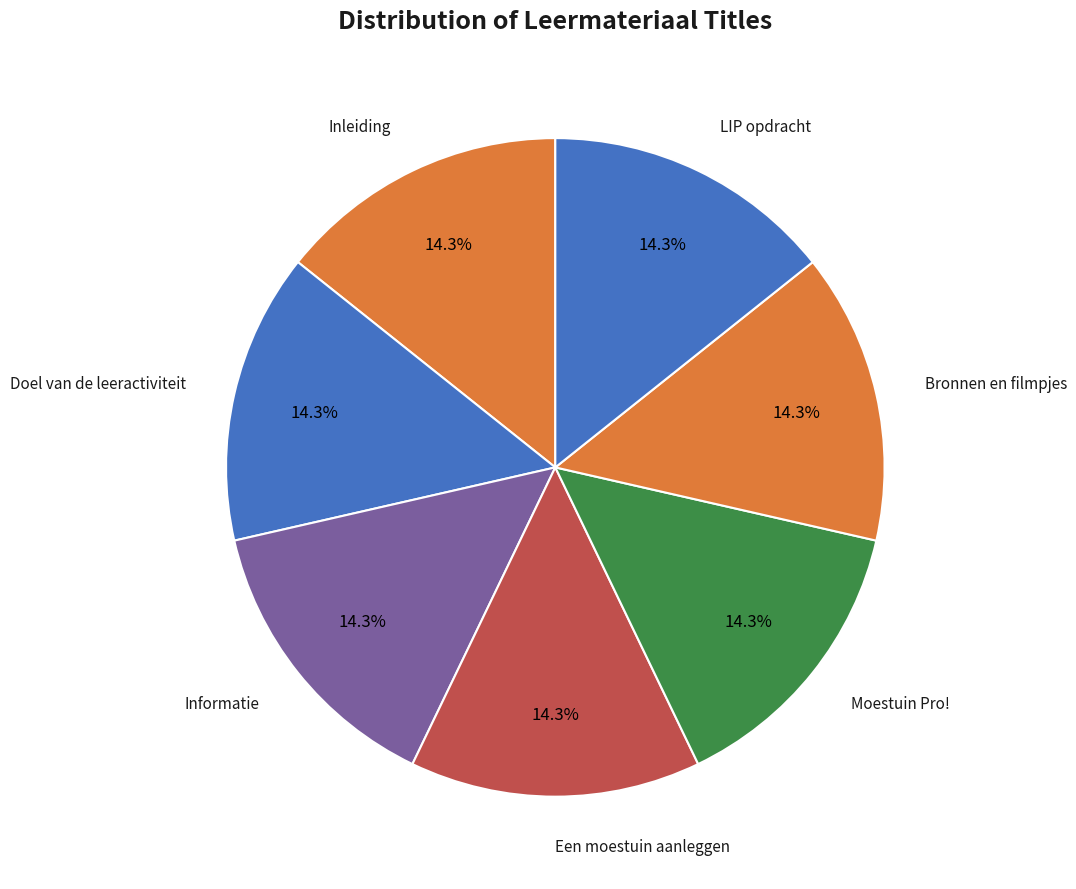

Which slice is the smallest?

Inleiding